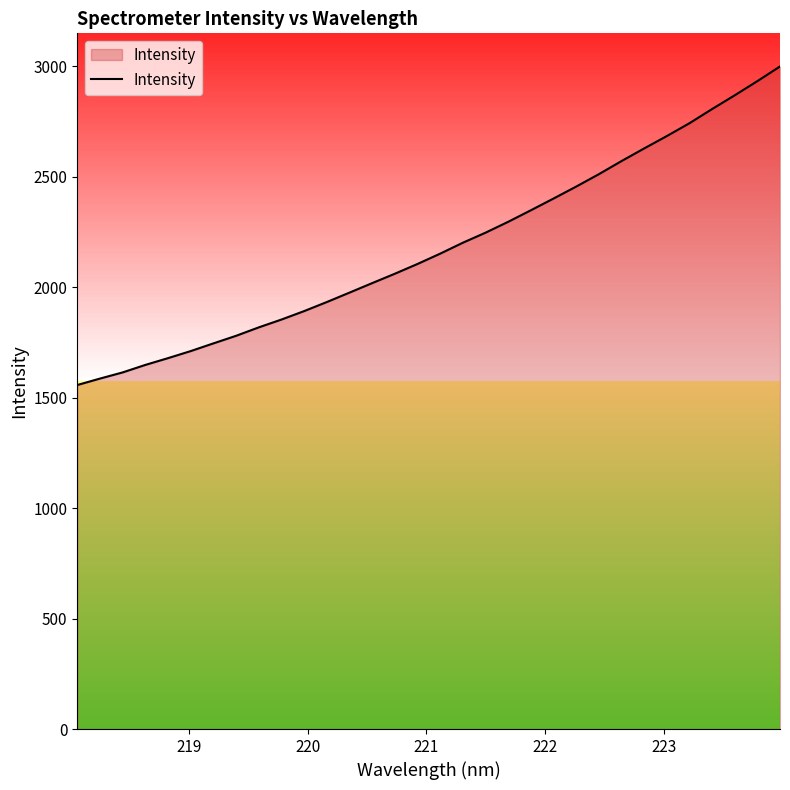

What is the greatest value displayed?

2998.8